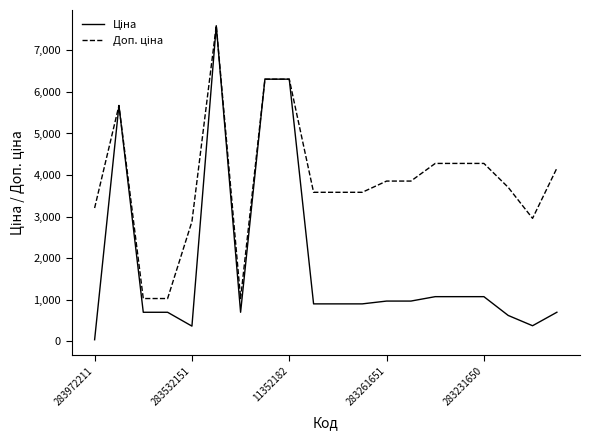

What is the maximum value shown in the chart?

7596.5